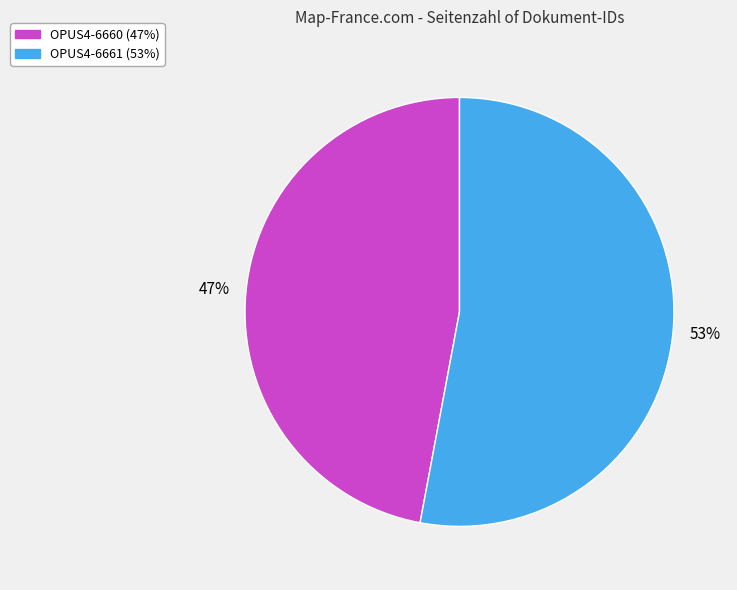

To the nearest percent, what is the average slice percentage?

50%